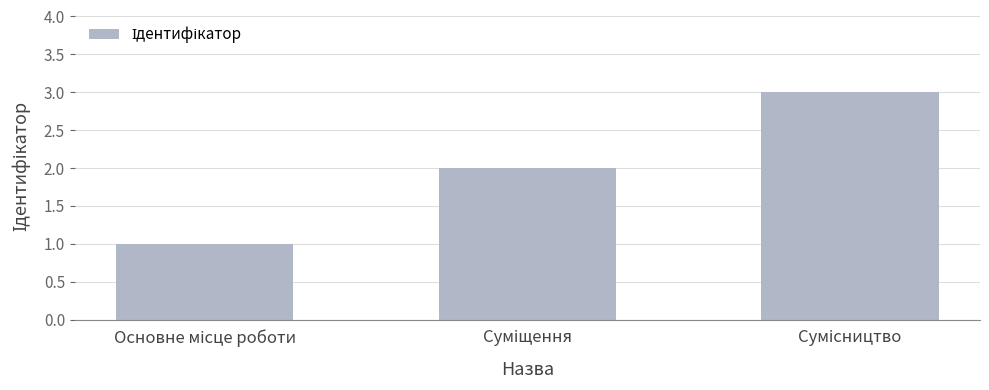

What is the maximum value shown in the chart?

3